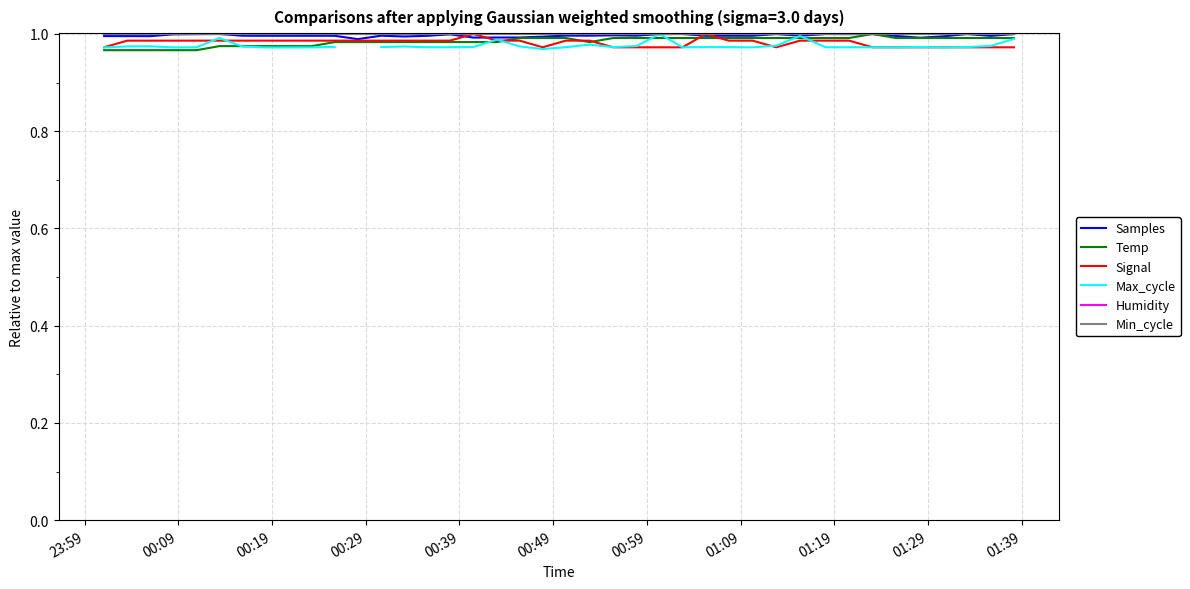

Is the value of Max_cycle at 11 greater than the value of Temp at 00:59?

No